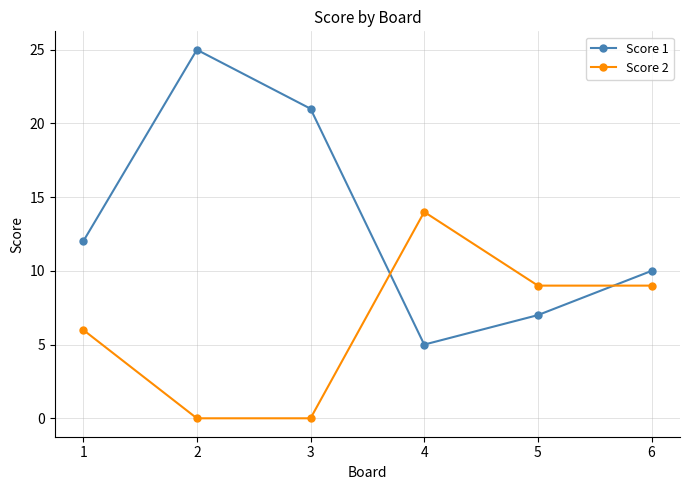

Is it true that Score 1 equals 25 at 2?

True